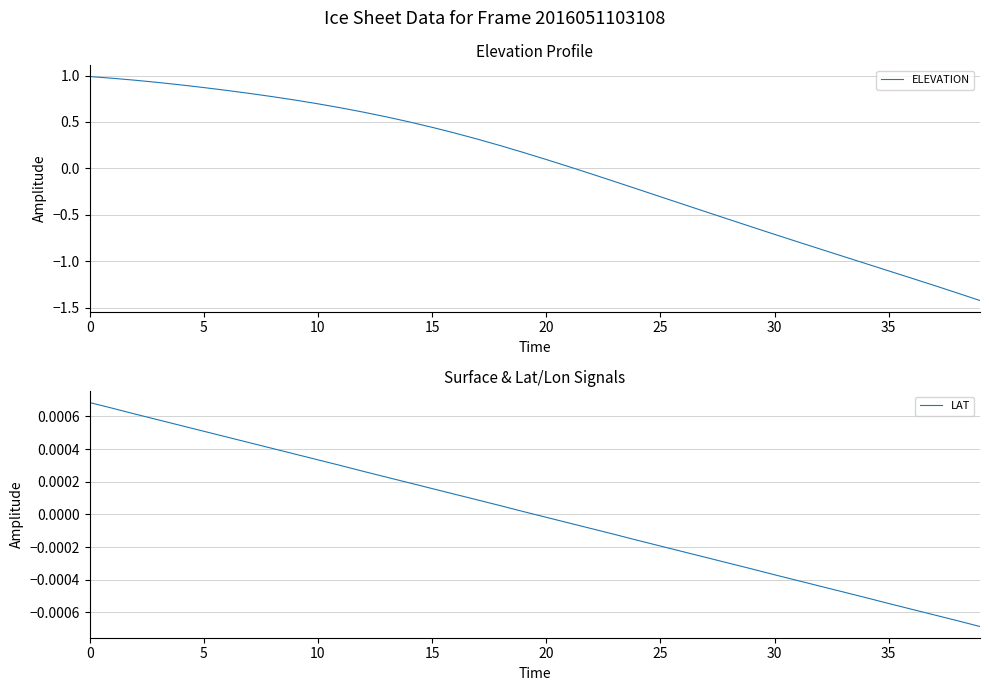

True or false: ELEVATION has a value of 1.0 at 0.

True